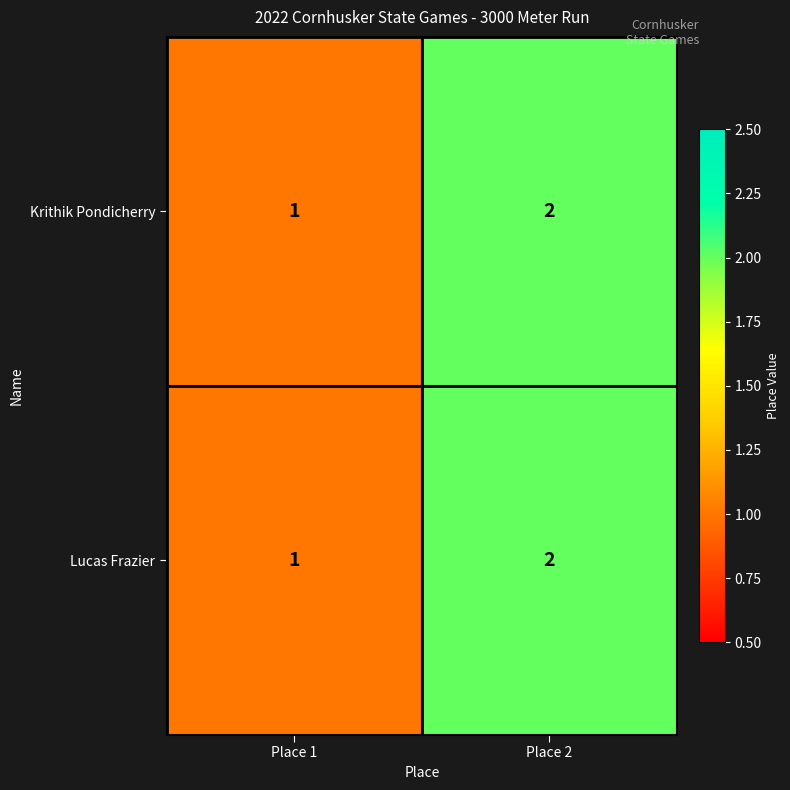

At which label does Krithik Pondicherry reach its peak?

Place 2